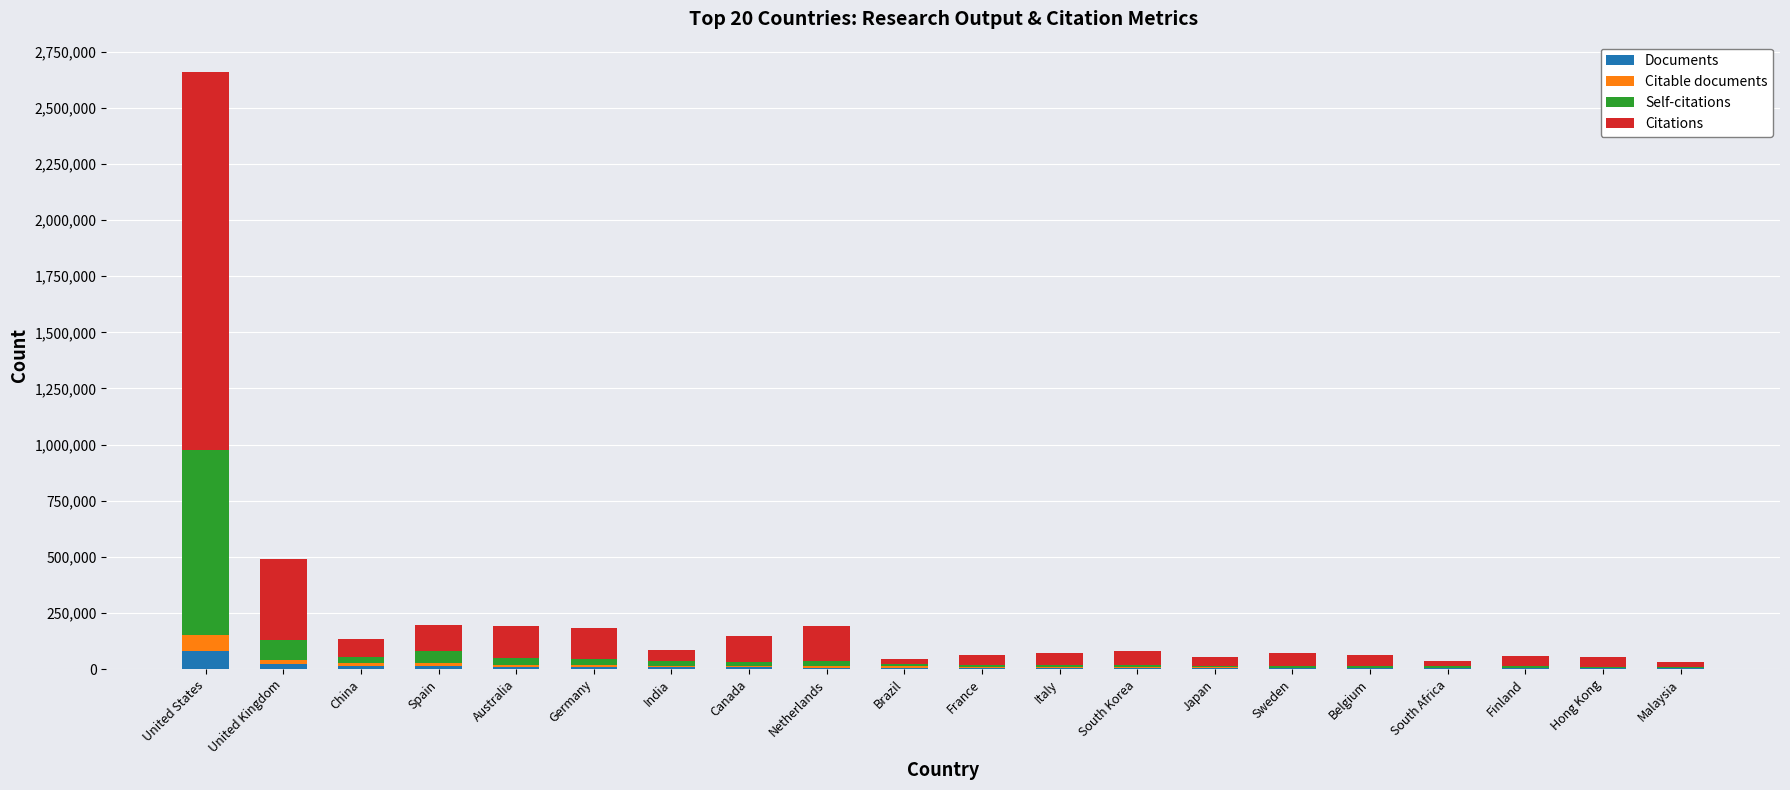

At which label does Documents reach its peak?

United States